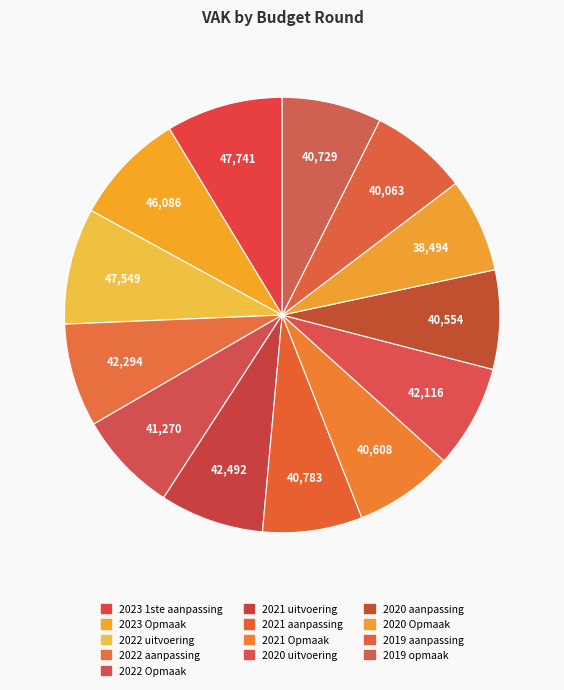

How many segments does this pie chart have?

13